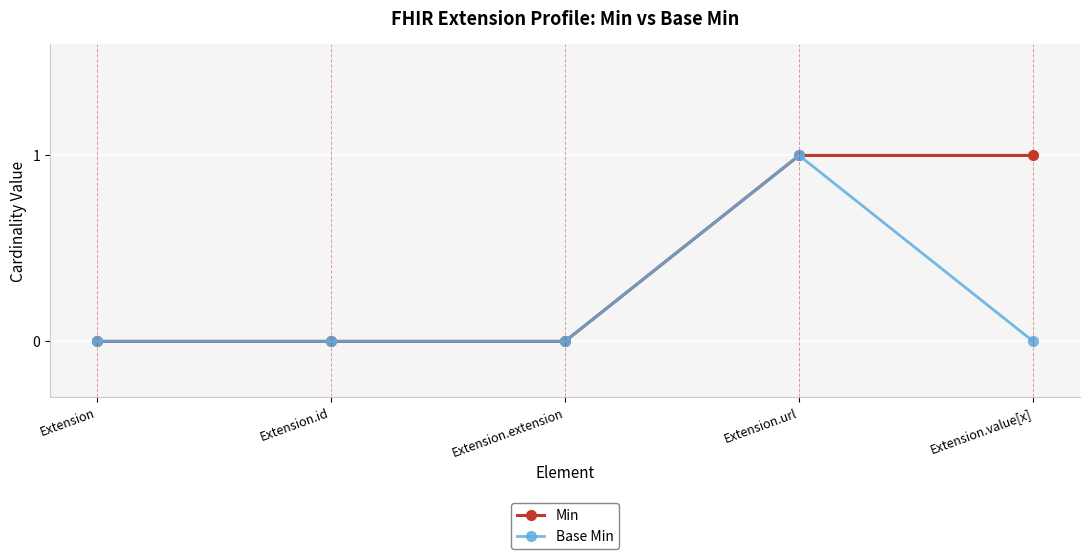

What are all the series names shown in the legend?

Min, Base Min